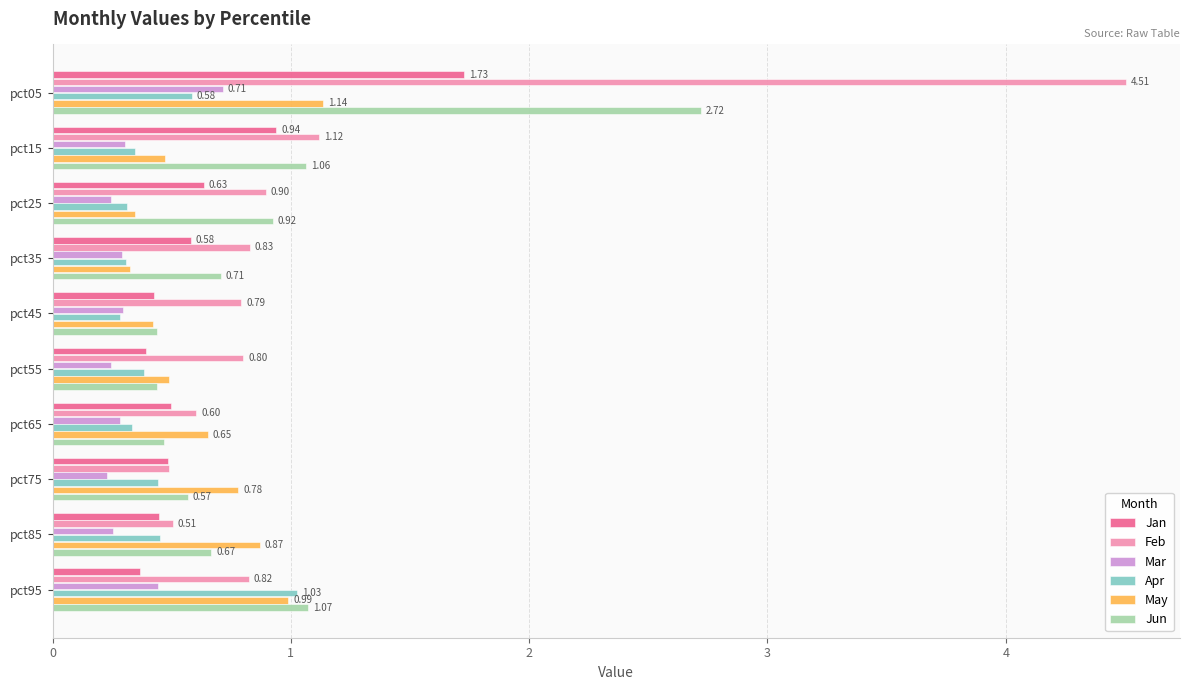

Which series has the largest total across all categories?

Feb